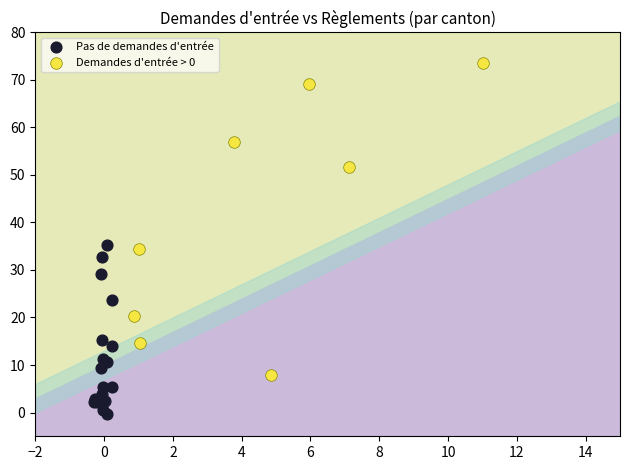

Which series contains the lowest Y value?

Pas de demandes d'entrée